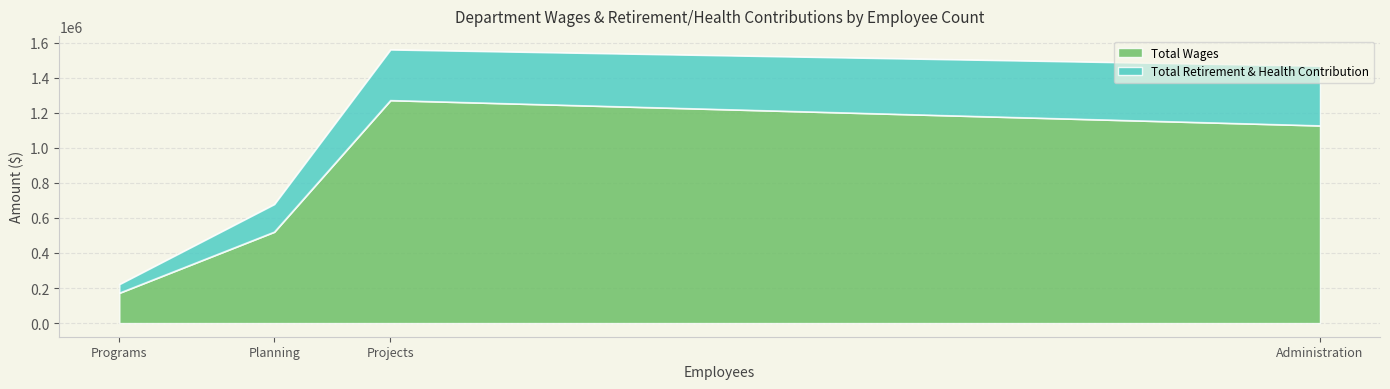

What are all the series names shown in the legend?

Total Wages, Total Retirement & Health Contribution